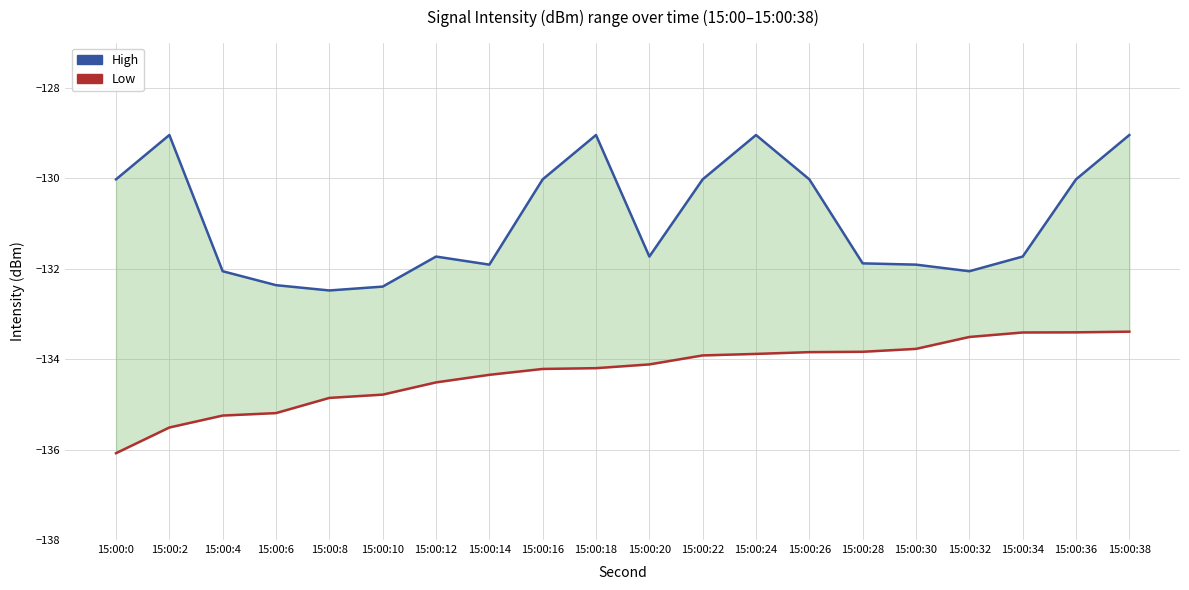

What is the sum of all Low values?

-2686.0